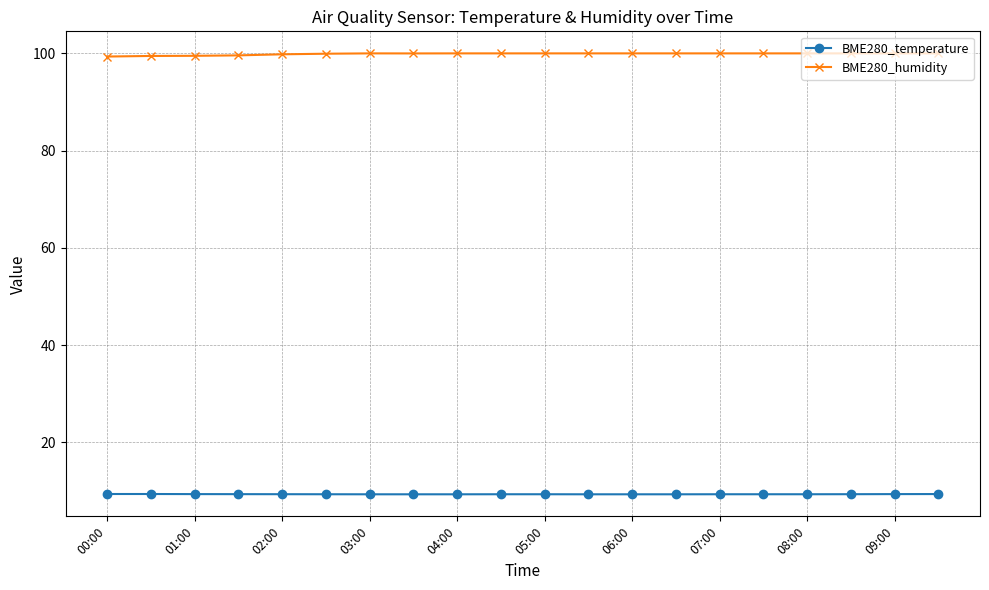

True or false: BME280_temperature and BME280_humidity intersect in this chart.

False